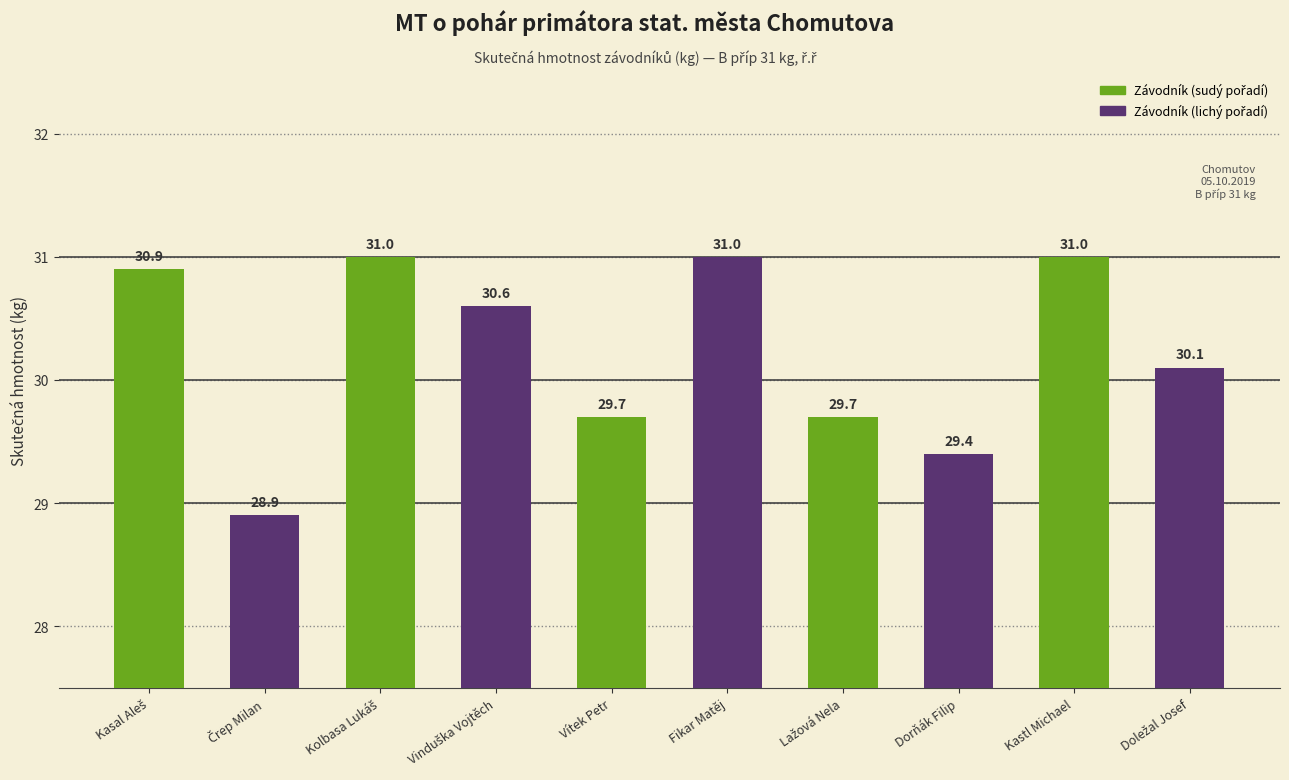

What is the sum of all values?

302.3